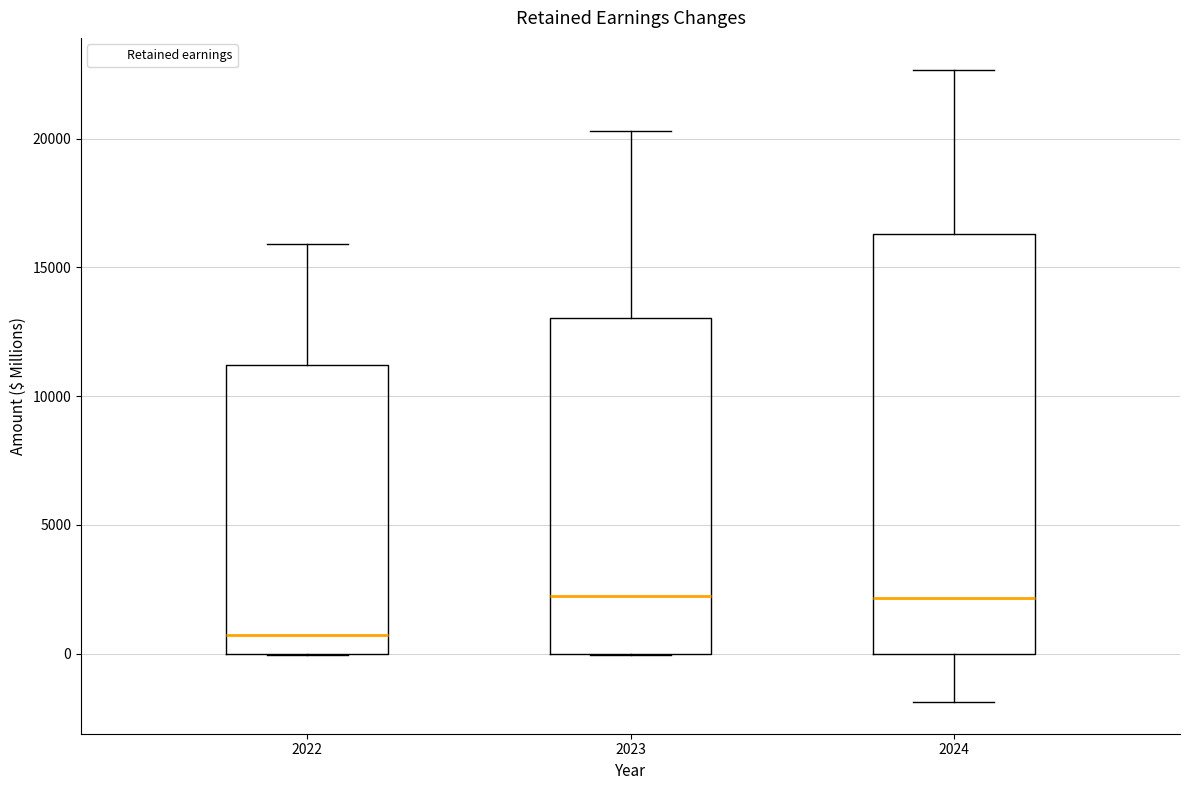

Reading left to right, transcribe this box plot: for each box, give where its median line is, the range the box spans, and where its two whiskers end, as read against the y-axis. The values are not printed on the chart, so give them approximately, as read against the axis.

2022: median 500, box 0 to 11000, whiskers 0 to 16000
2023: median 2000, box 0 to 13000, whiskers 0 to 20500
2024: median 2000, box 0 to 16500, whiskers -2000 to 22500